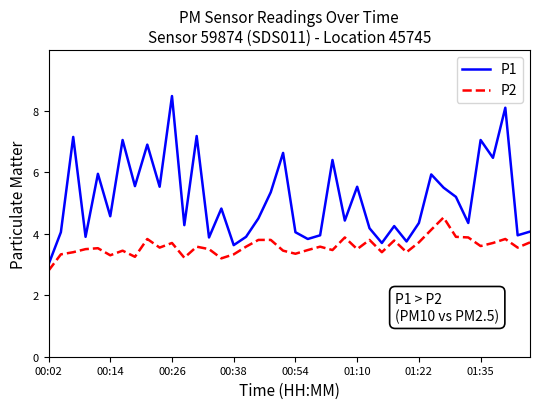

What is the greatest value displayed?

8.5